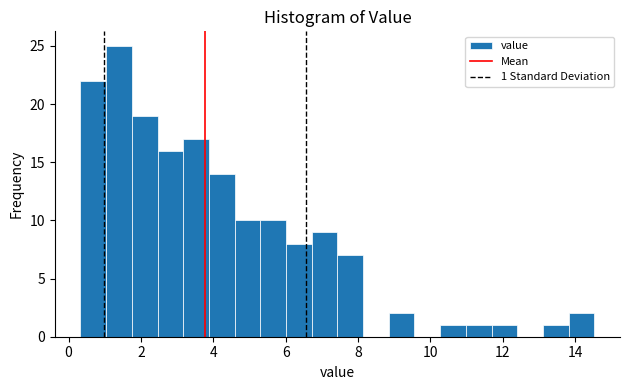

Read against the x-axis, roughly where is the centre of the tallest bar?

1.4